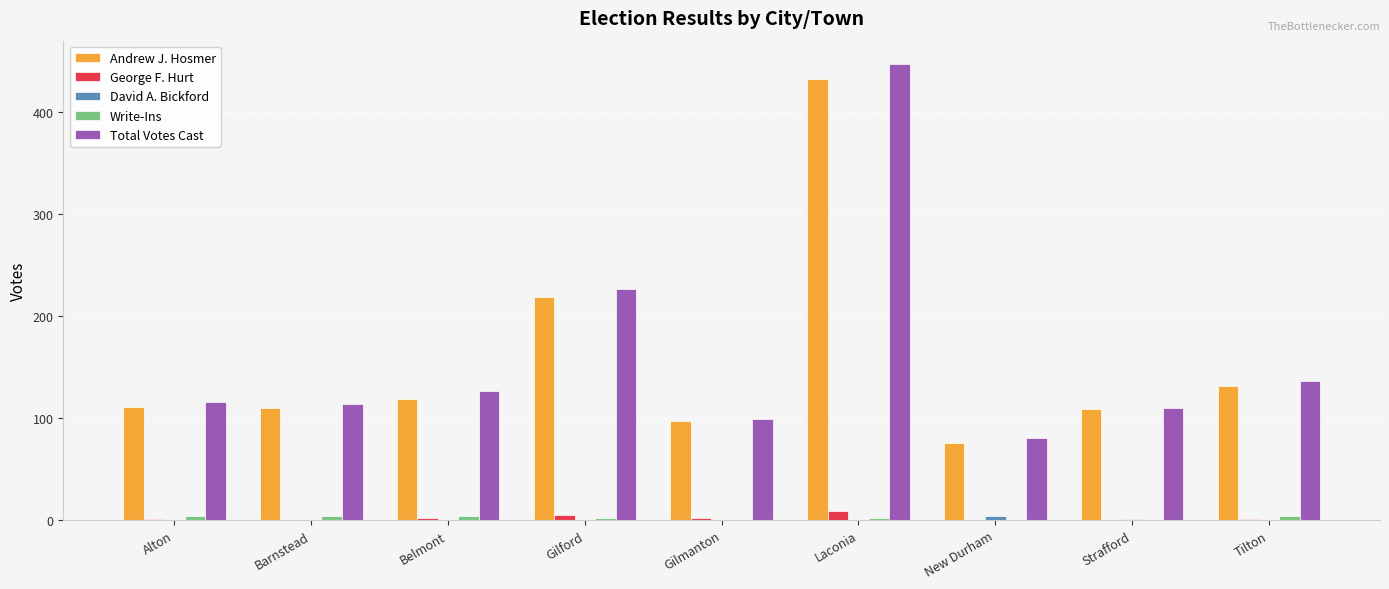

Does the chart contain stacked bars?

No